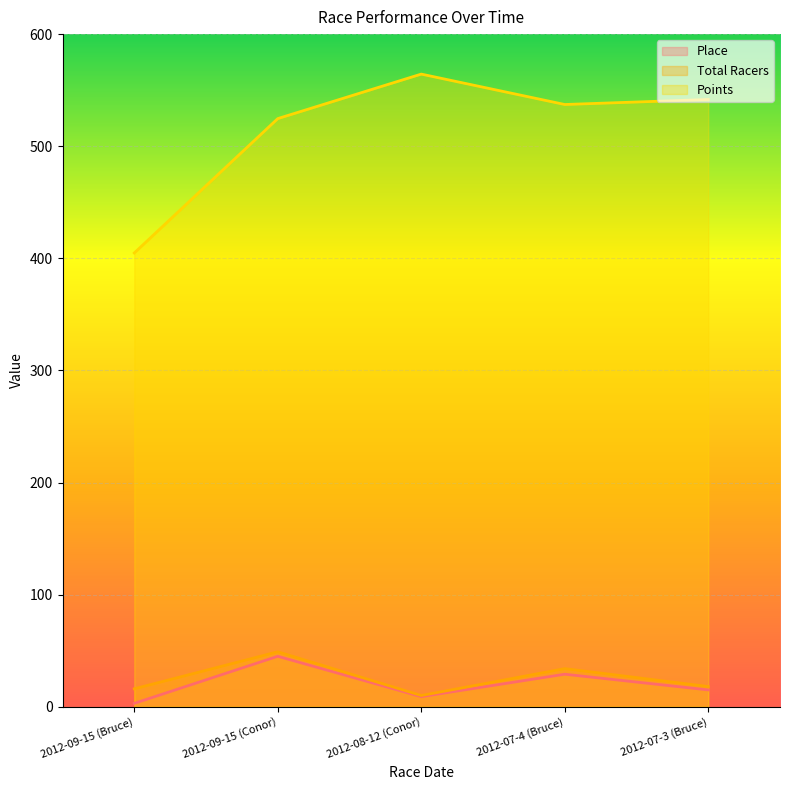

Reading left to right, what are all the values shown in this chart?

Place: 2012-09-15 (Bruce)=3.0	2012-09-15 (Conor)=45.0	2012-08-12 (Conor)=9.0	2012-07-4 (Bruce)=29.0	2012-07-3 (Bruce)=15.0
Total Racers: 2012-09-15 (Bruce)=16.0	2012-09-15 (Conor)=49.0	2012-08-12 (Conor)=10.0	2012-07-4 (Bruce)=34.0	2012-07-3 (Bruce)=18.0
Points: 2012-09-15 (Bruce)=404.8	2012-09-15 (Conor)=524.6	2012-08-12 (Conor)=564.3	2012-07-4 (Bruce)=537.2	2012-07-3 (Bruce)=541.7